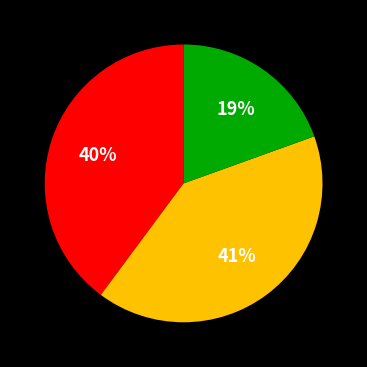

To the nearest percent, what is the average slice percentage?

33%